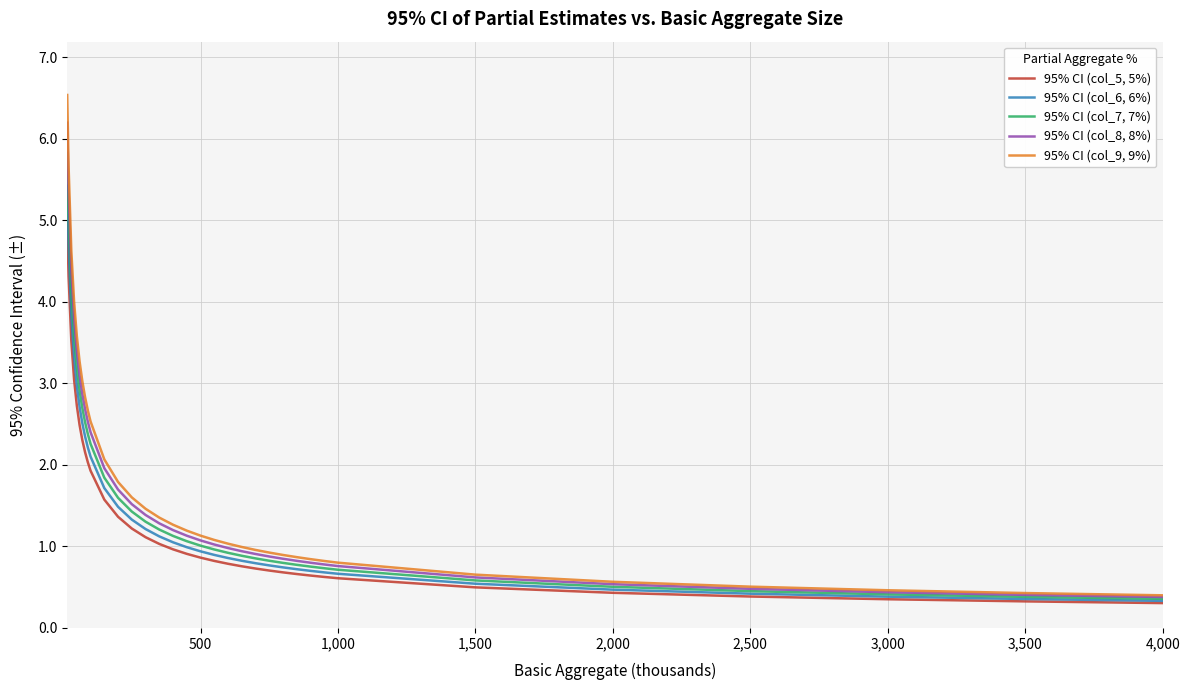

List the series in order of their peak value, lowest first.

95% CI (col_5, 5%), 95% CI (col_6, 6%), 95% CI (col_7, 7%), 95% CI (col_8, 8%), 95% CI (col_9, 9%)